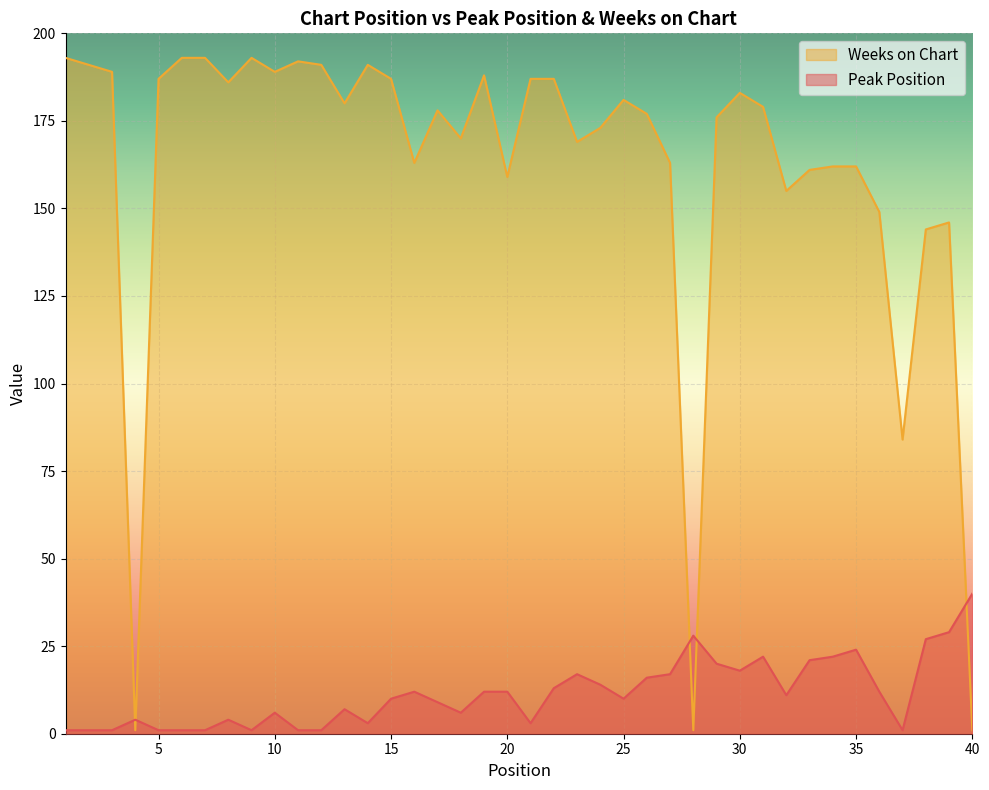

What is the difference between the highest and lowest values at 33?

140